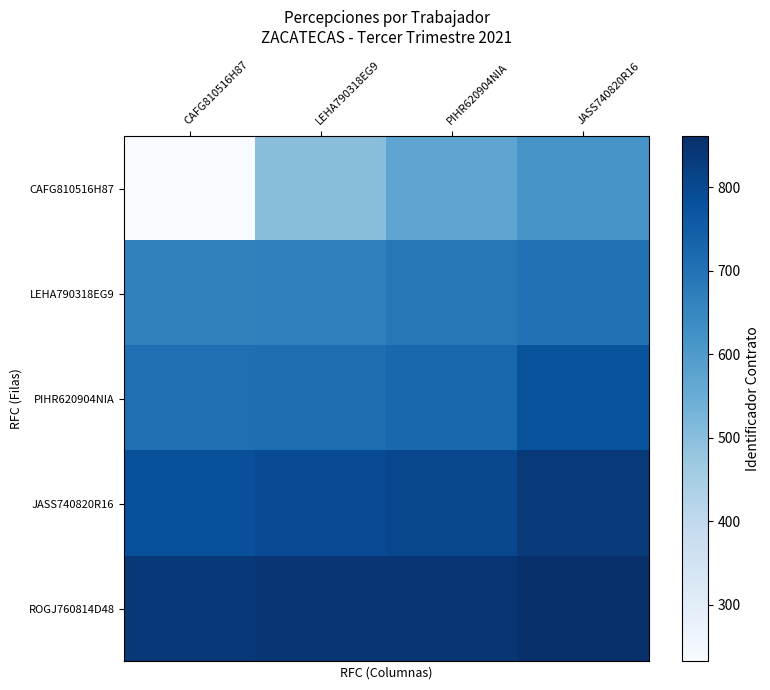

Count the number of categories in the chart.

4